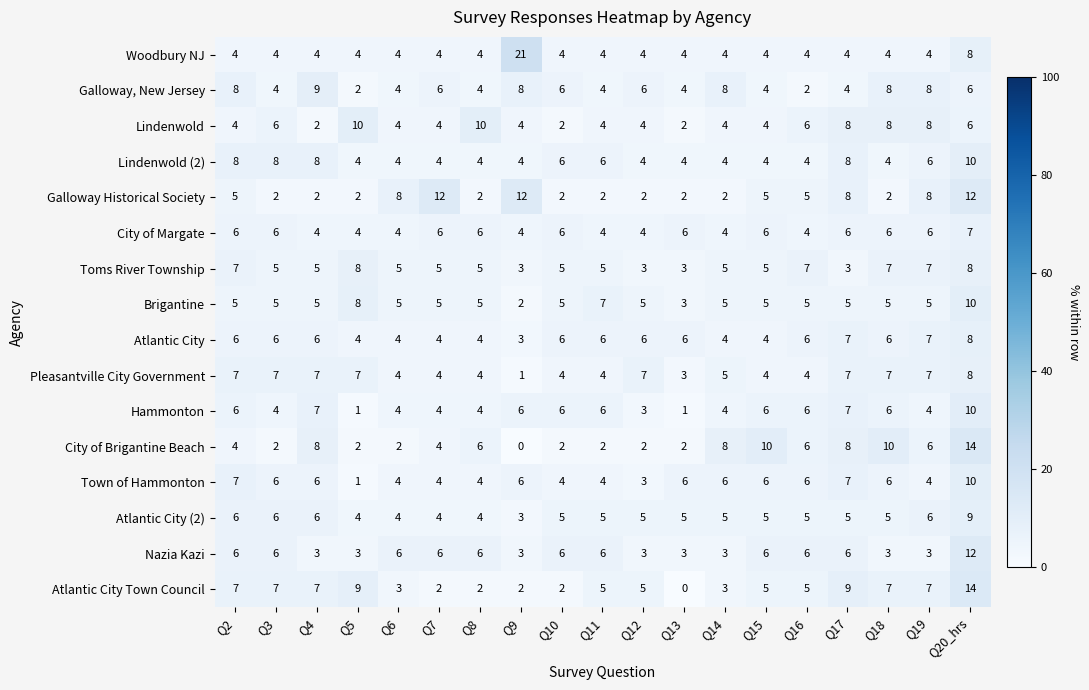

Between Q14 and Q20_hrs, which series saw the biggest shift?

Atlantic City Town Council